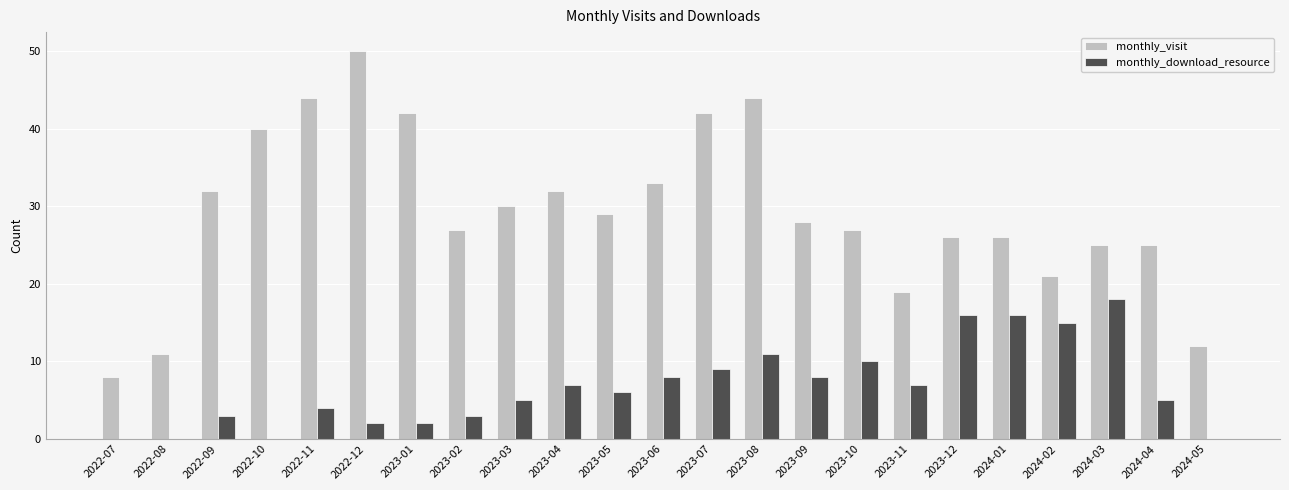

Which series has the widest spread of values?

monthly_visit